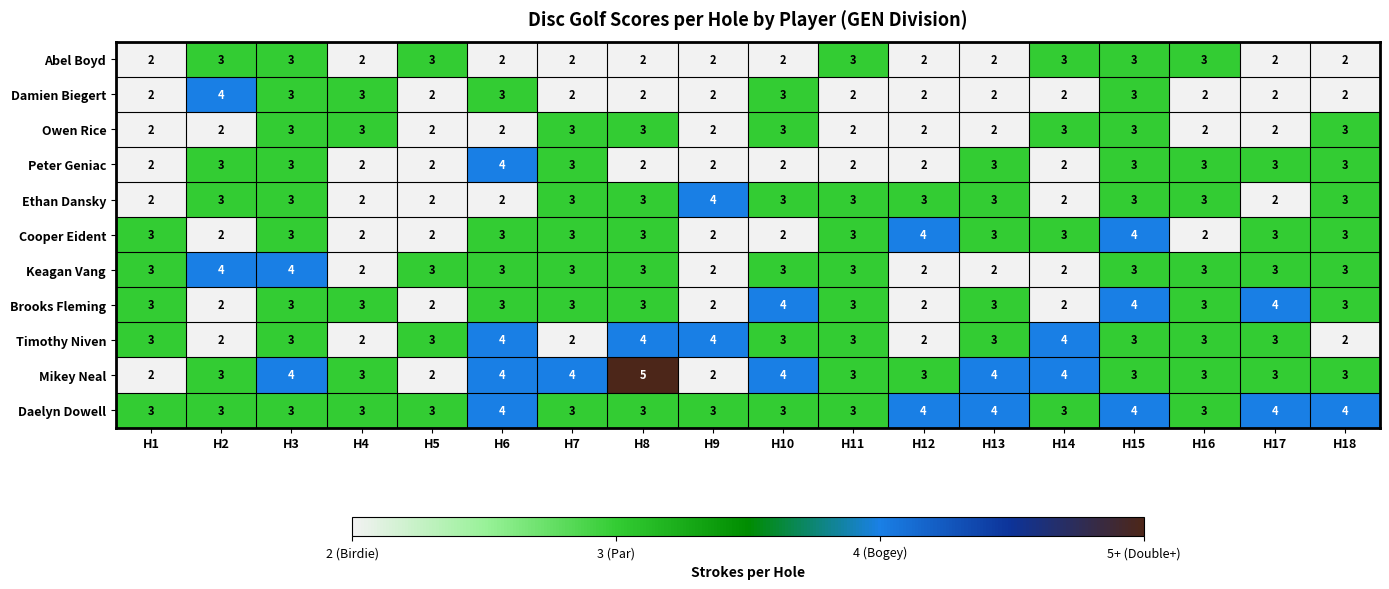

How many distinct data groups are displayed?

11